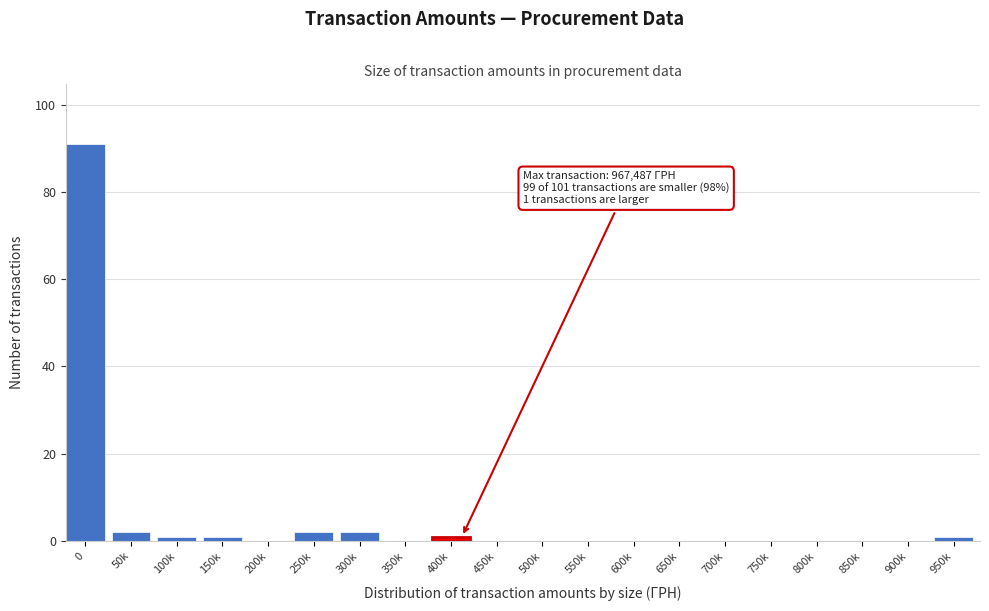

Reading left to right, list all the values displayed in this chart.

0=91	50k=2	100k=1	150k=1	200k=0	250k=2	300k=2	350k=0	400k=1	450k=0	500k=0	550k=0	600k=0	650k=0	700k=0	750k=0	800k=0	850k=0	900k=0	950k=1